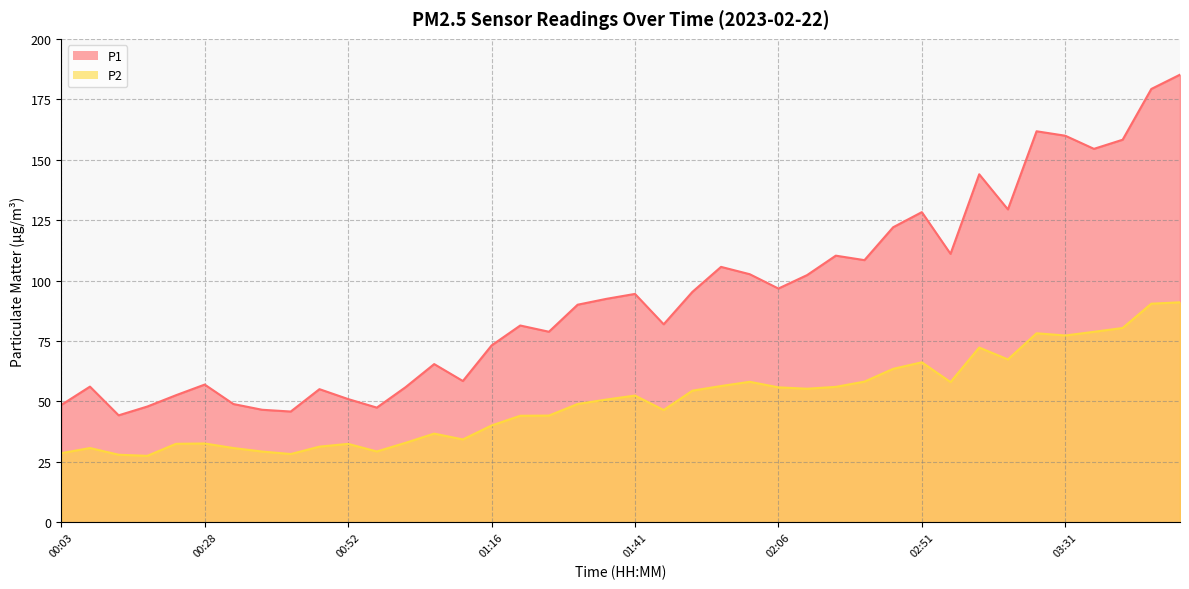

What is the label of the 4th point from the right?

03:36